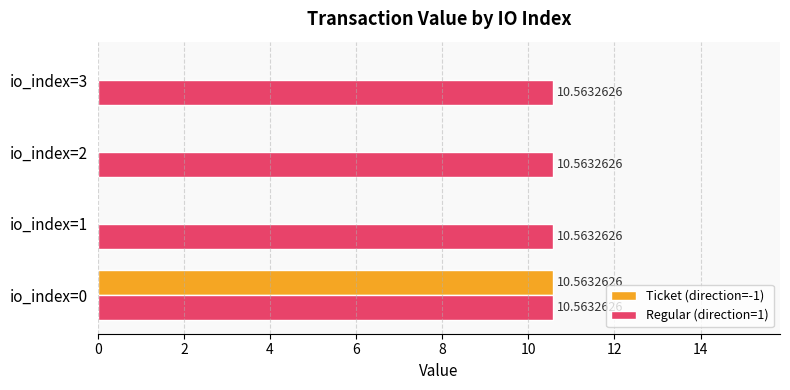

Which series has the largest total across all categories?

Regular (direction=1)